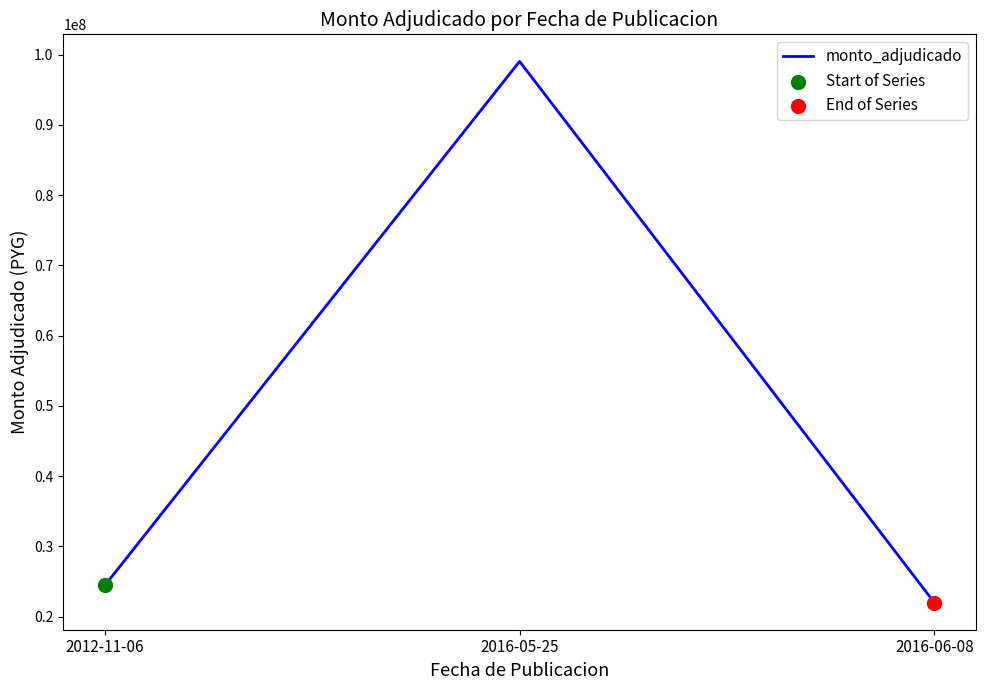

Approximately how many times larger is the value at 2016-06-08 compared to 2016-05-25?

0.2